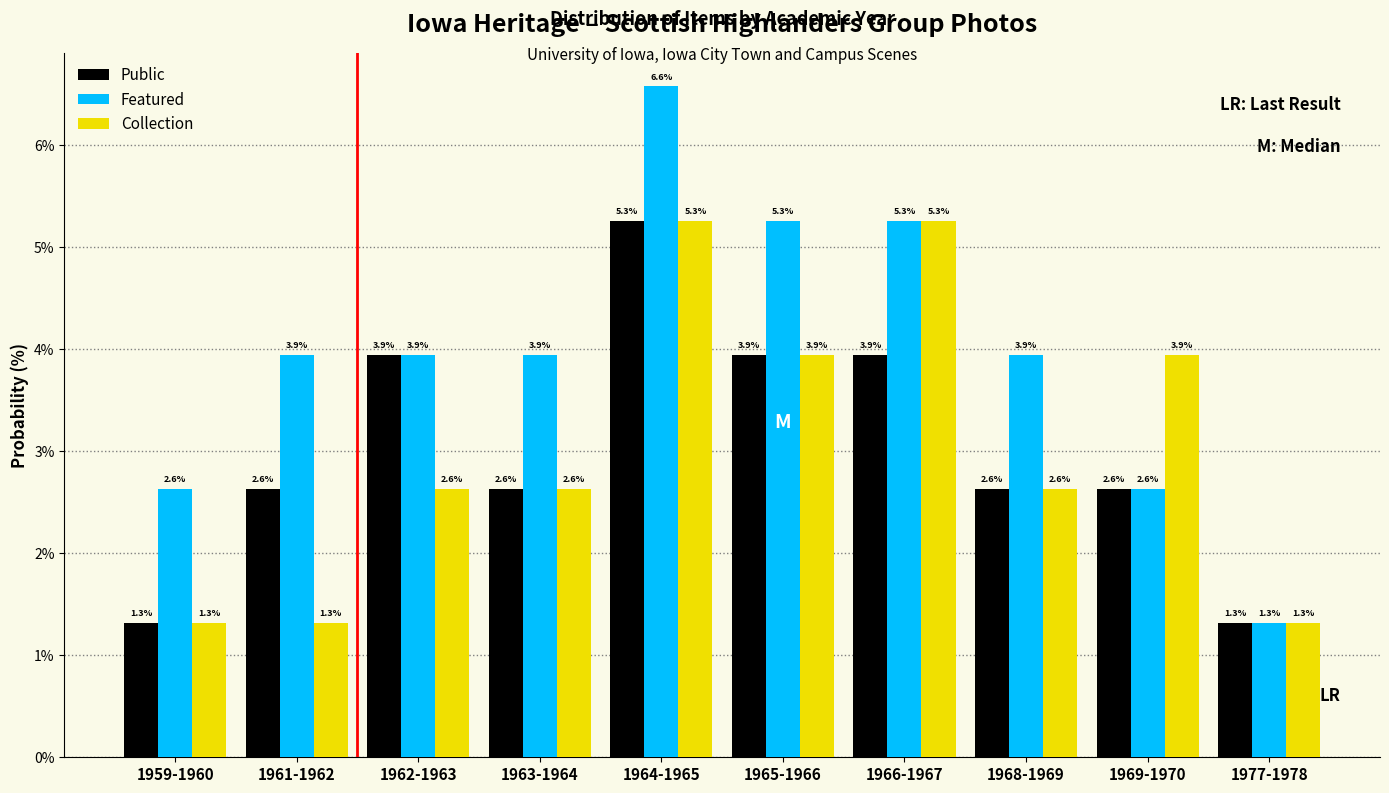

Count the number of data series in this chart.

3